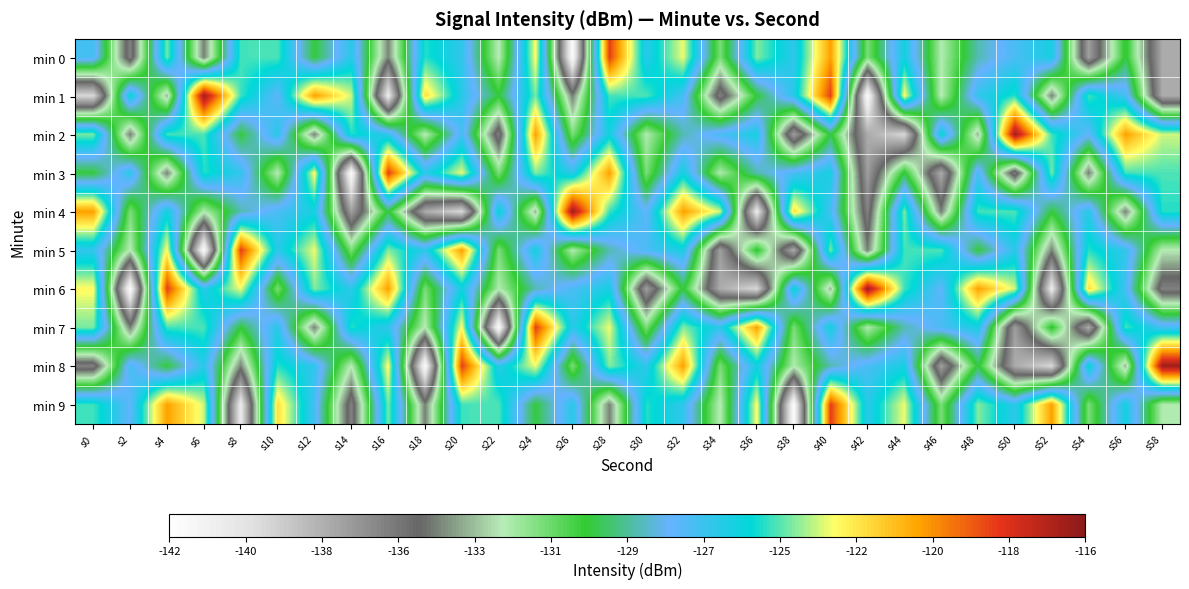

What is the spread (max minus min) of values at s54?

15.2